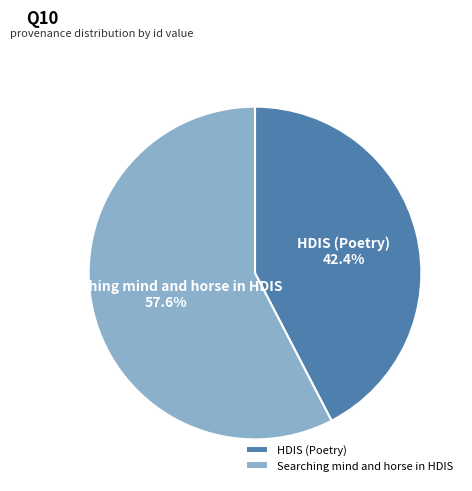

To the nearest percent, what is the difference between the HDIS (Poetry) and Searching mind and horse in HDIS slice percentages?

15%